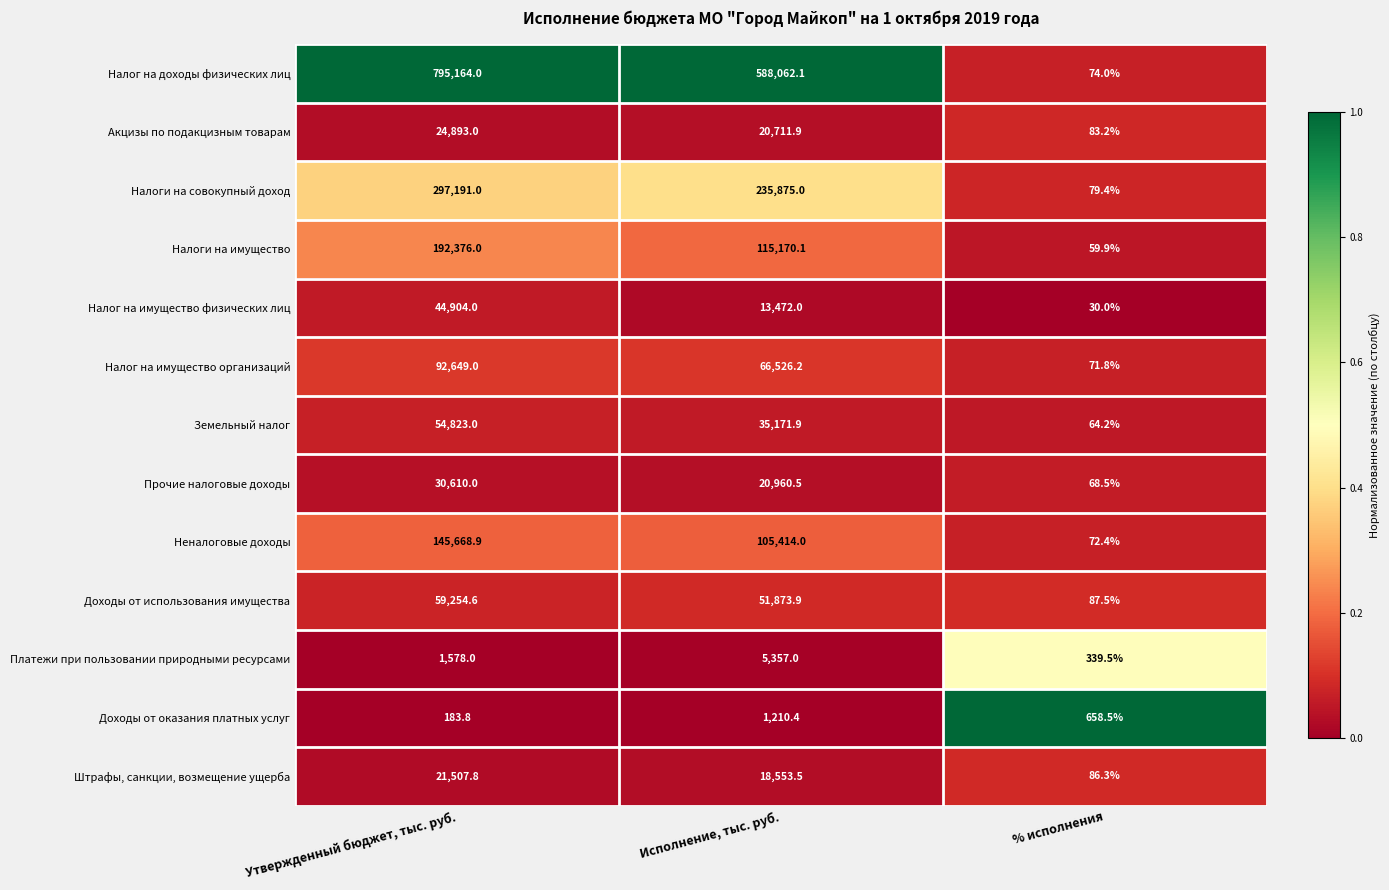

Which series changed the most between Утвержденный бюджет, тыс. руб. and % исполнения?

Налог на доходы физических лиц